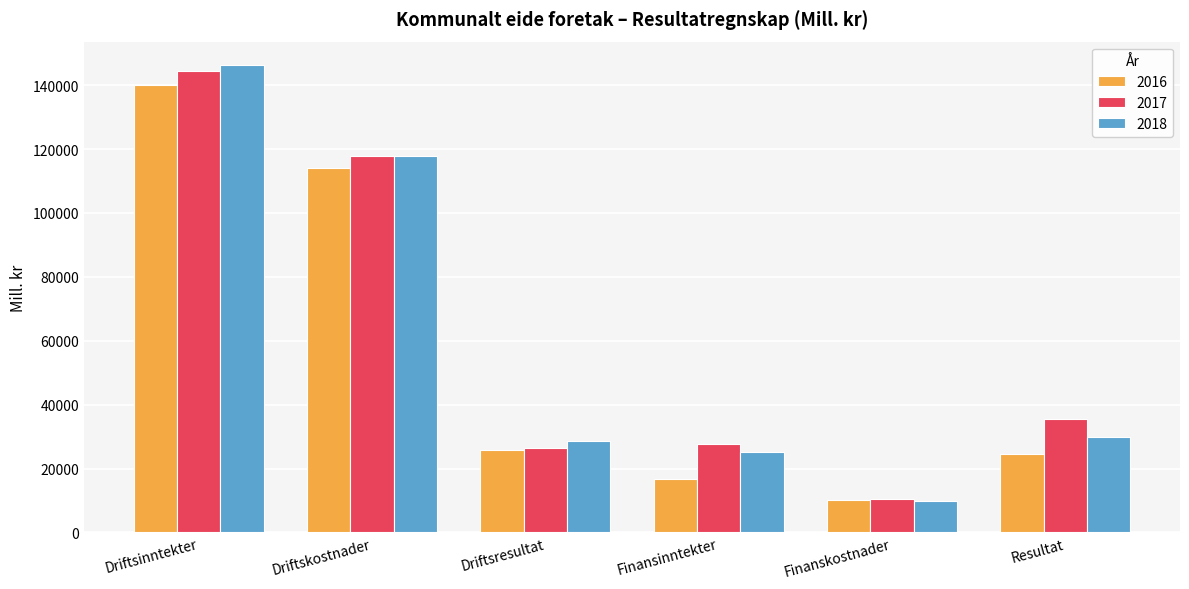

How many values in the 2016 series are below 25892?

3